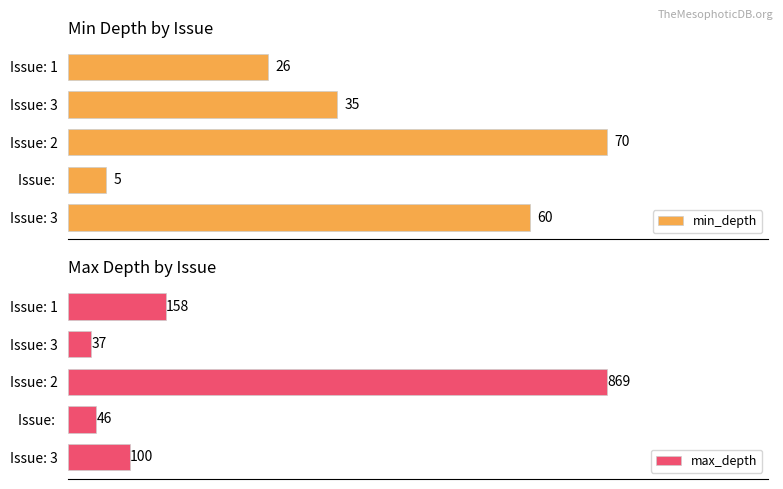

Are the bars grouped side by side (vs. stacked)?

Yes